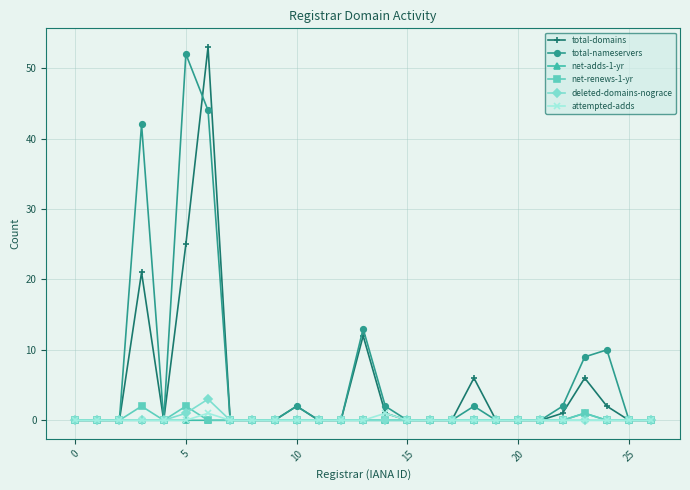

At how many categories does at least one series exceed 38?

3